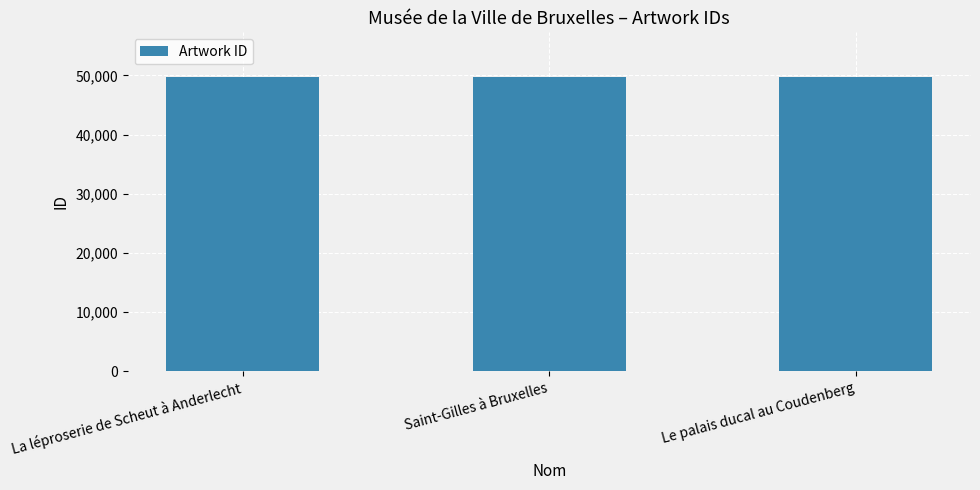

What is the label of the 3rd bar from the right?

La léproserie de Scheut à Anderlecht